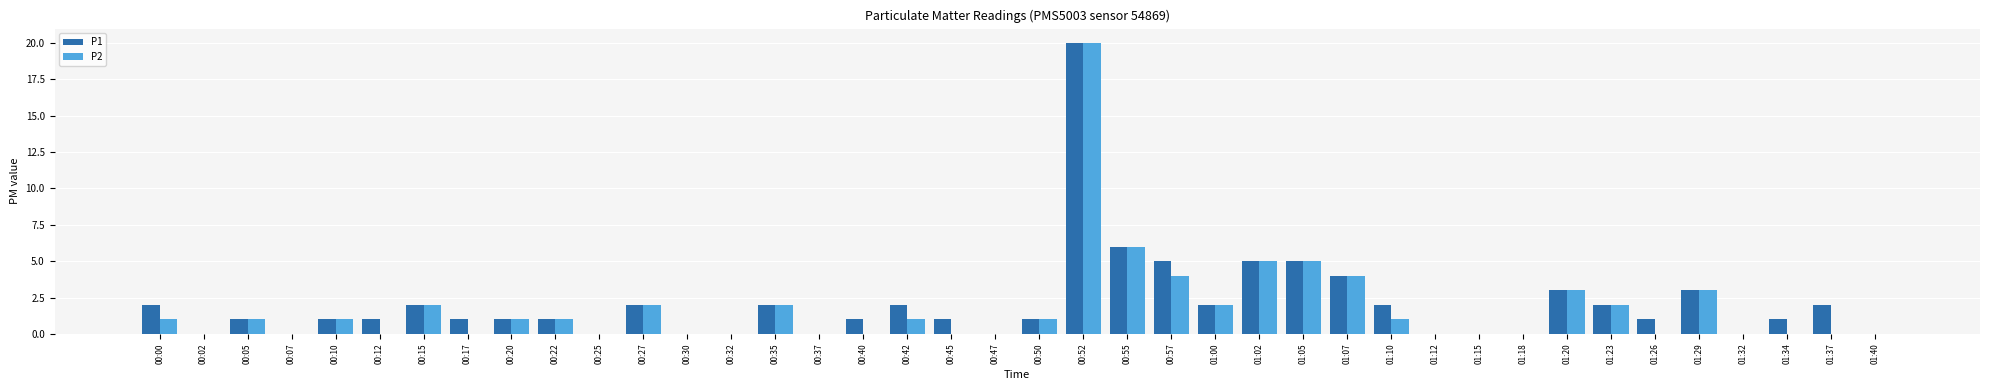

Which series has the largest total across all categories?

P1